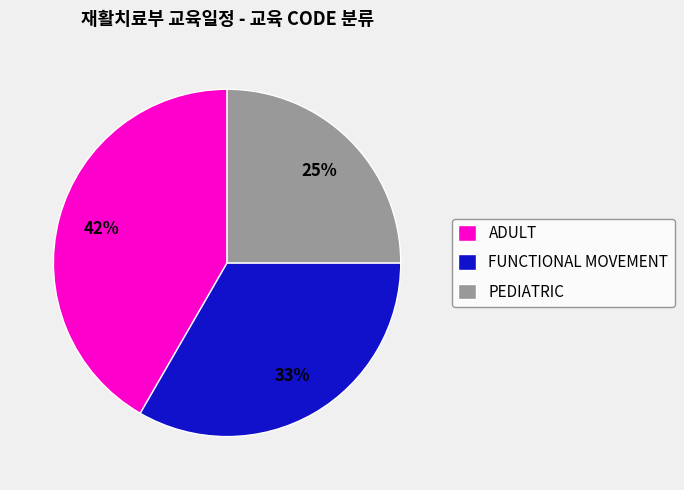

To the nearest percent, what is the difference between the largest and smallest slice percentages?

17%